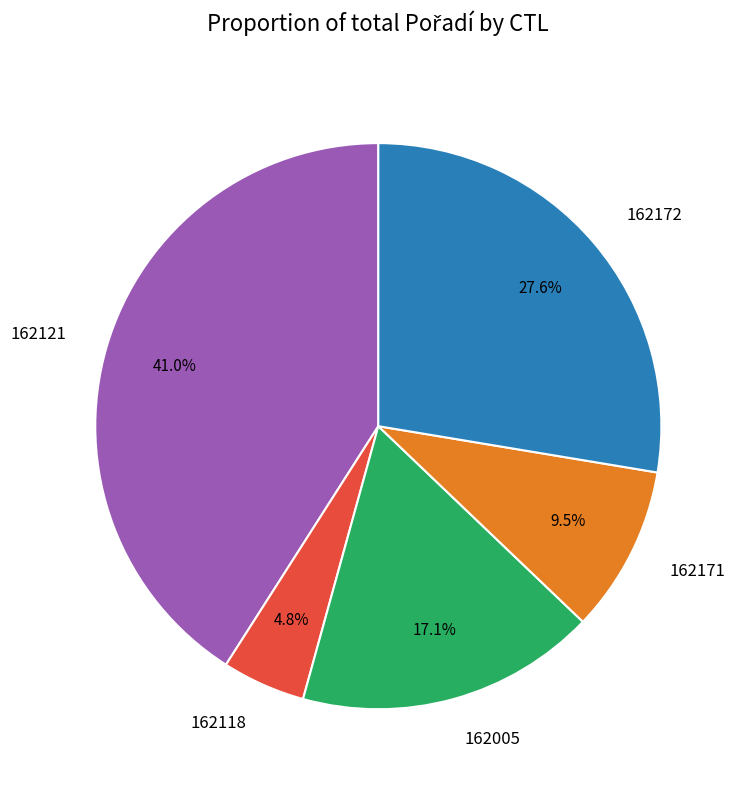

What percentage do 162118 and 162005 together represent?

21.9%